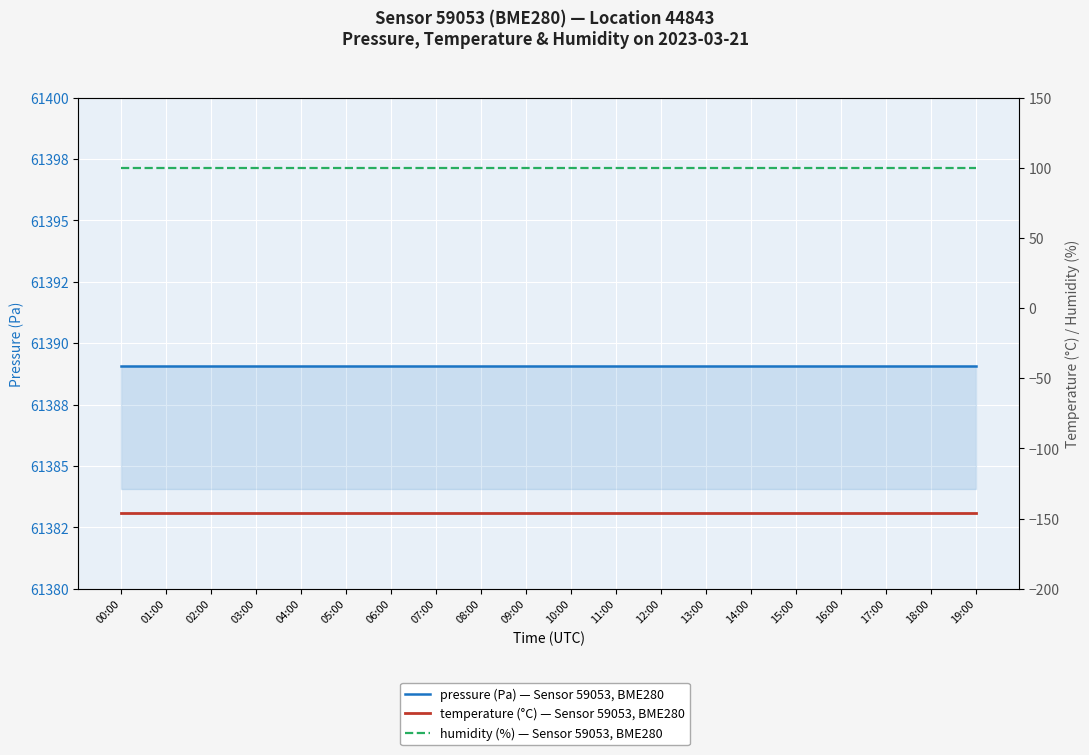

True or false: humidity (%) and pressure (Pa) intersect in this chart.

False